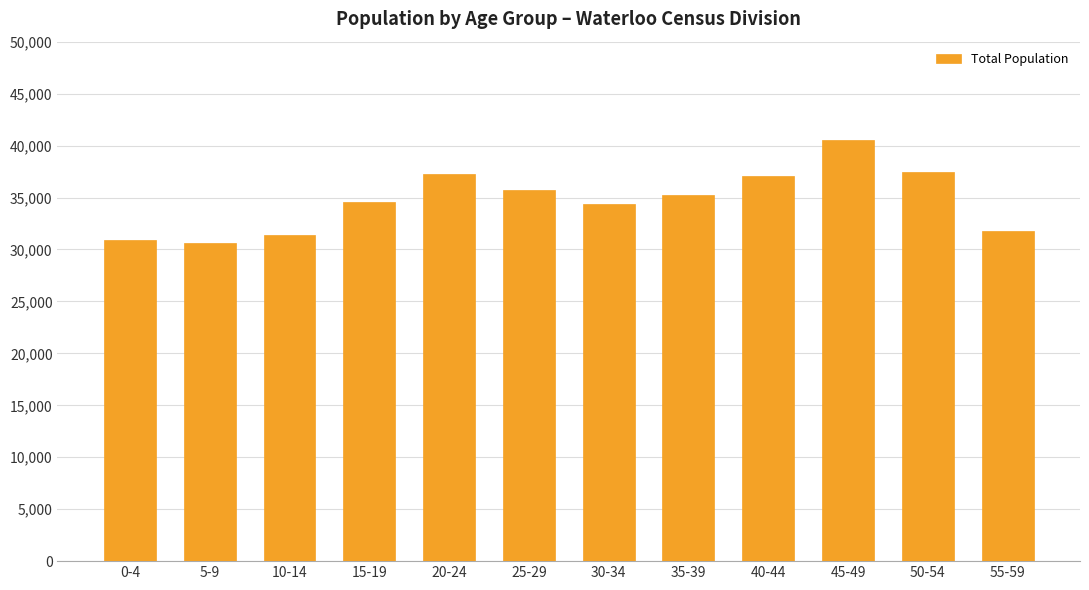

What is the label of the 6th bar from the right?

30-34